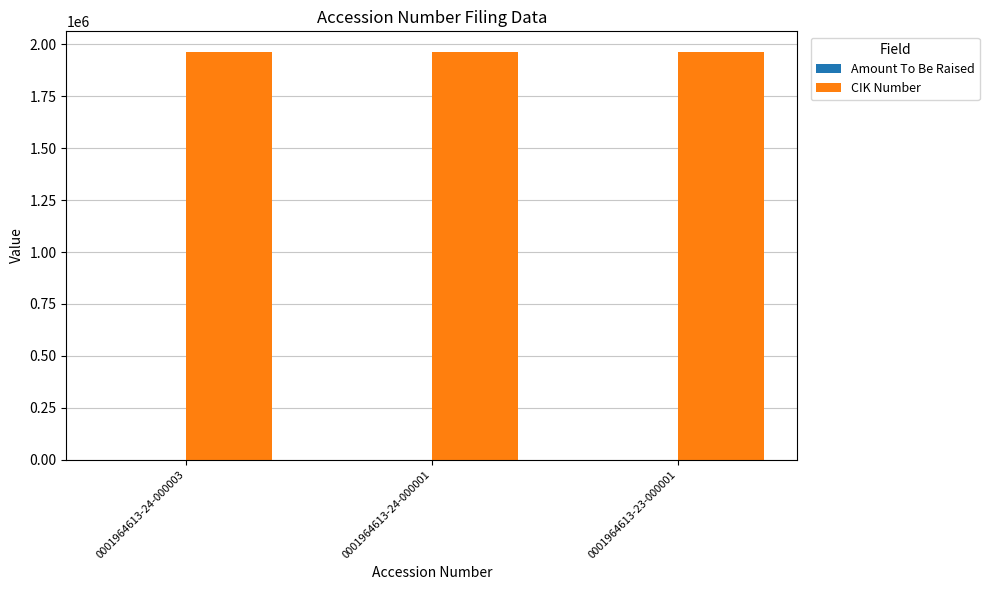

What is the maximum value shown in the chart?

1964613